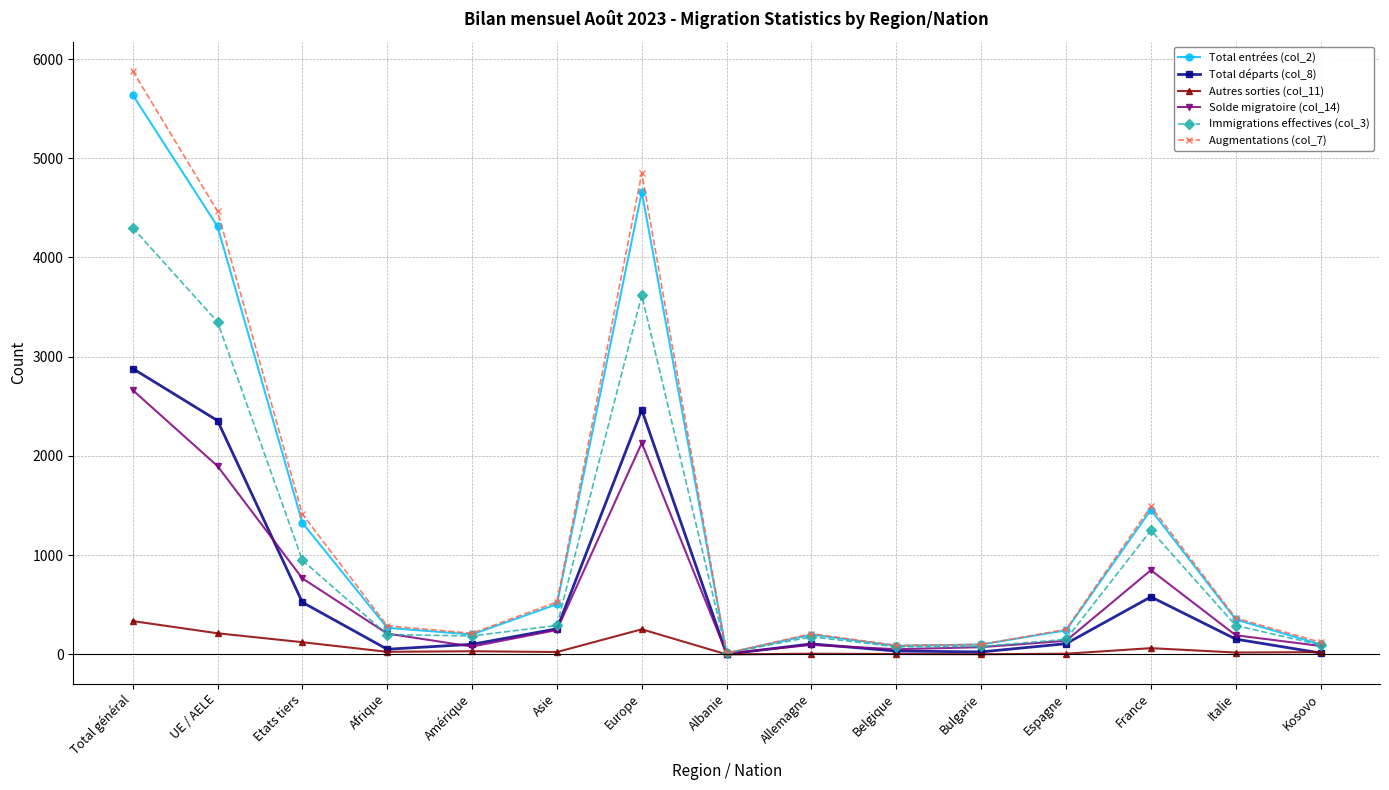

What is the difference between the highest and lowest values at Europe?

4595